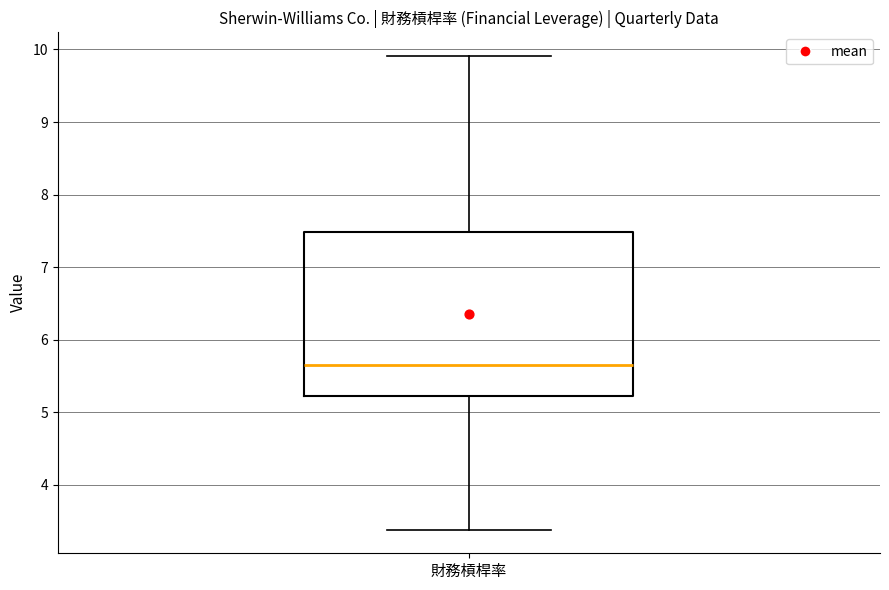

Where does the upper whisker of the box for 財務槓桿率 end on the y-axis? The values are not printed on the chart, so give them approximately, as read against the axis.

9.9